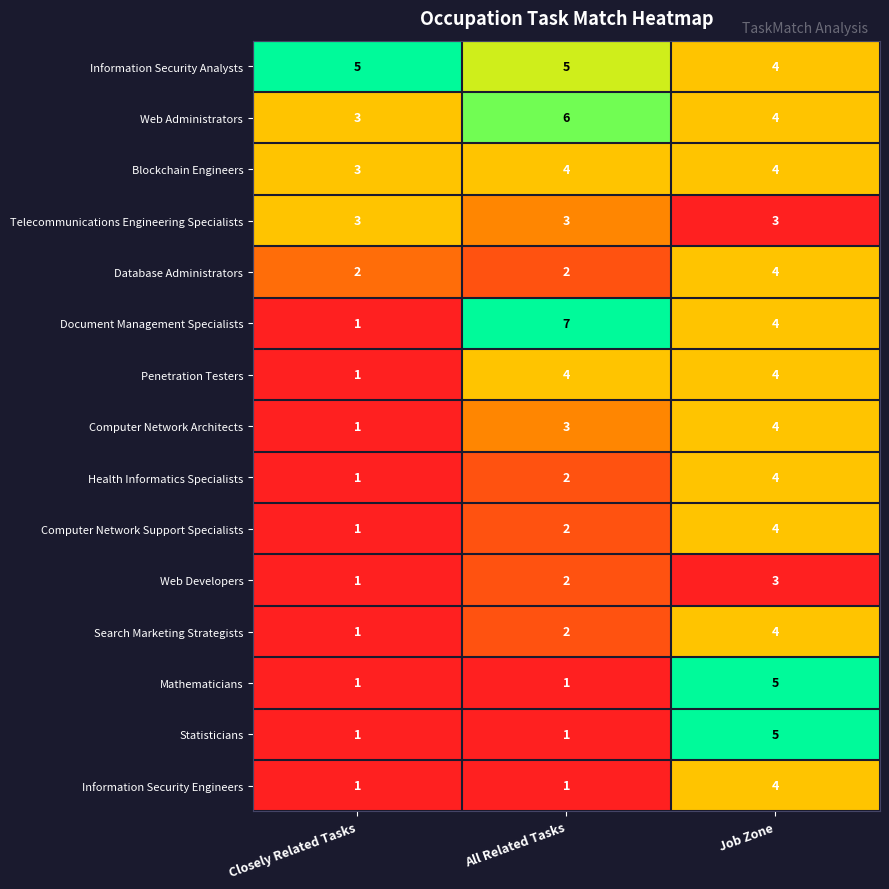

Which series has the largest total across all categories?

Information Security Analysts